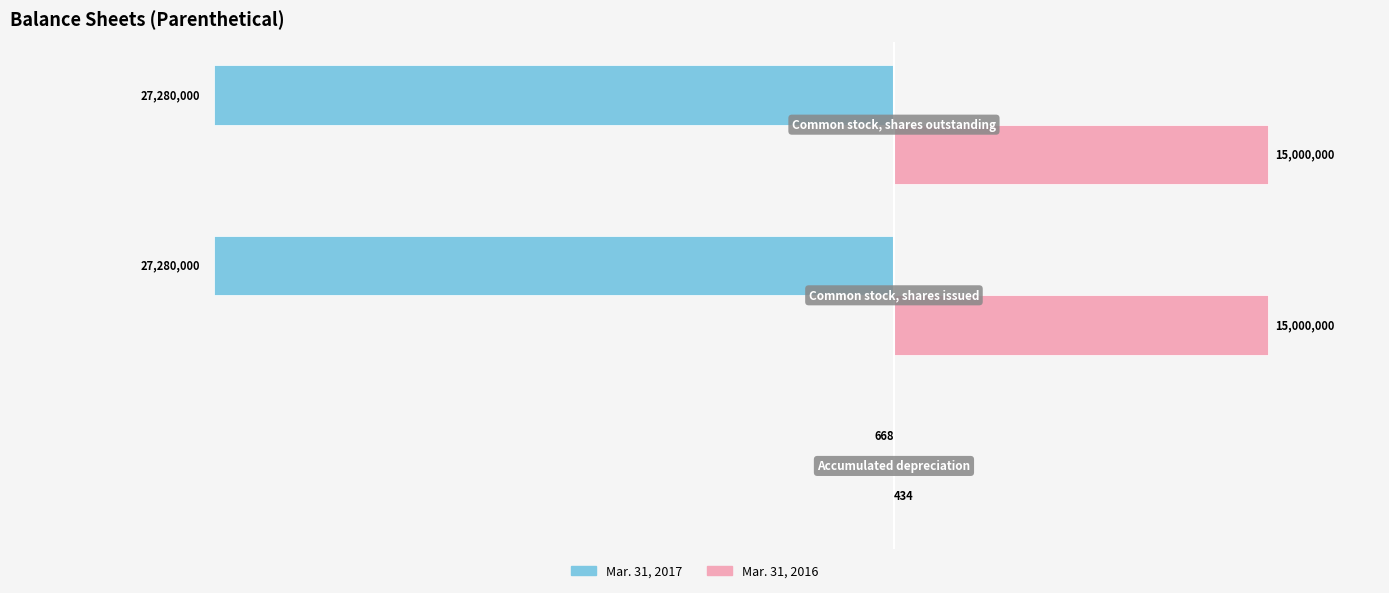

What is the highest value of the Mar. 31, 2016 series?

15000000